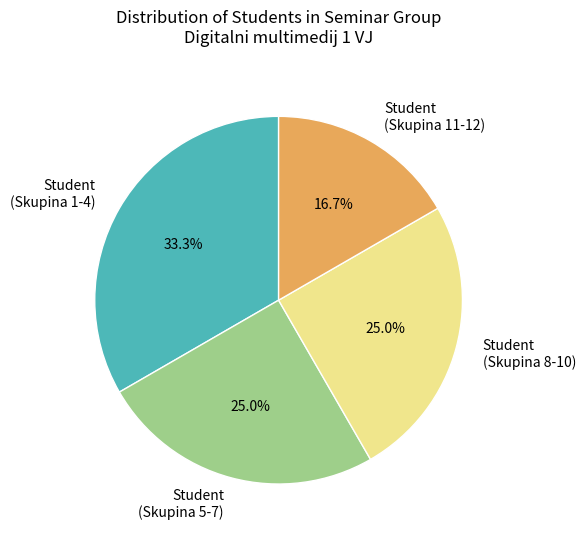

Combined, do Student (Skupina 1-4) and Student (Skupina 5-7) account for over 50%?

Yes